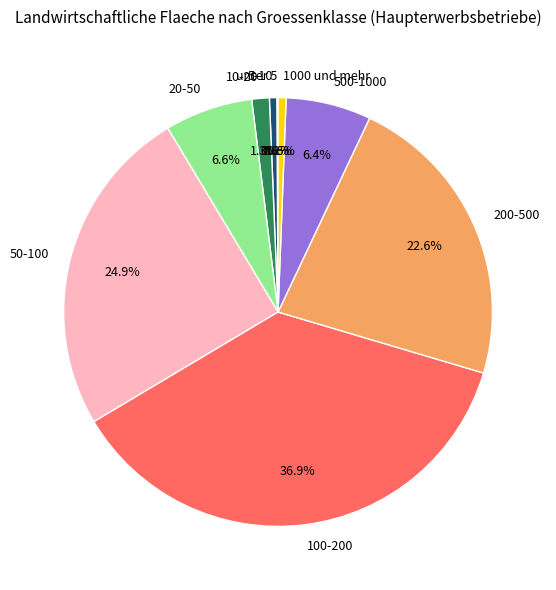

Is there any slice that represents more than half of the pie?

No